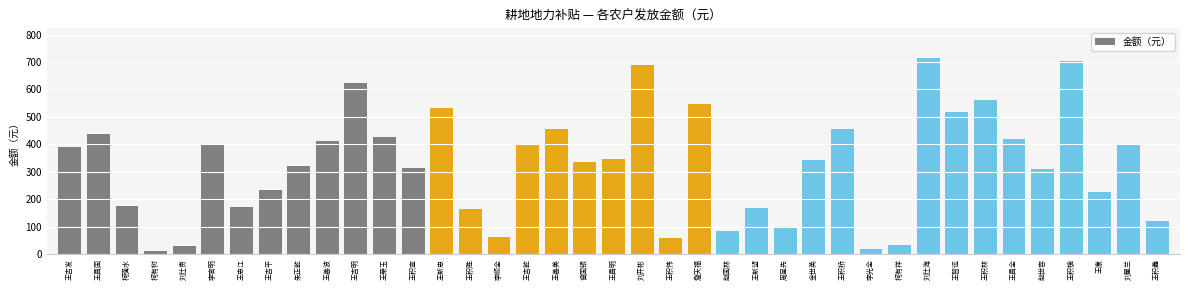

Between 柯有树 and 赵世容, which is larger?

赵世容